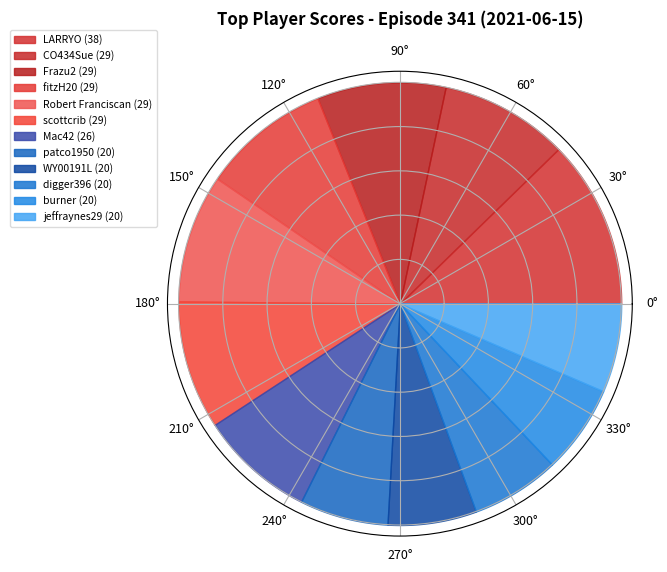

Rank the categories by value from highest to lowest.

LARRYO, CO434Sue, Frazu2, fitzH20, Robert Franciscan, scottcrib, Mac42, patco1950, WY00191L, digger396, burner, jeffraynes29